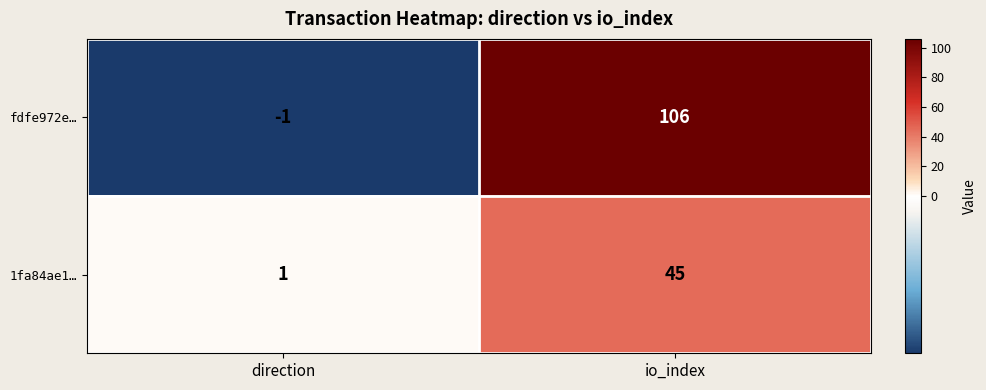

Which series has the largest range (max minus min)?

fdfe972e…